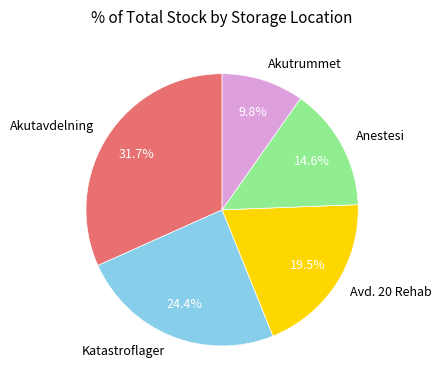

What is the largest slice in the pie chart?

Akutavdelning